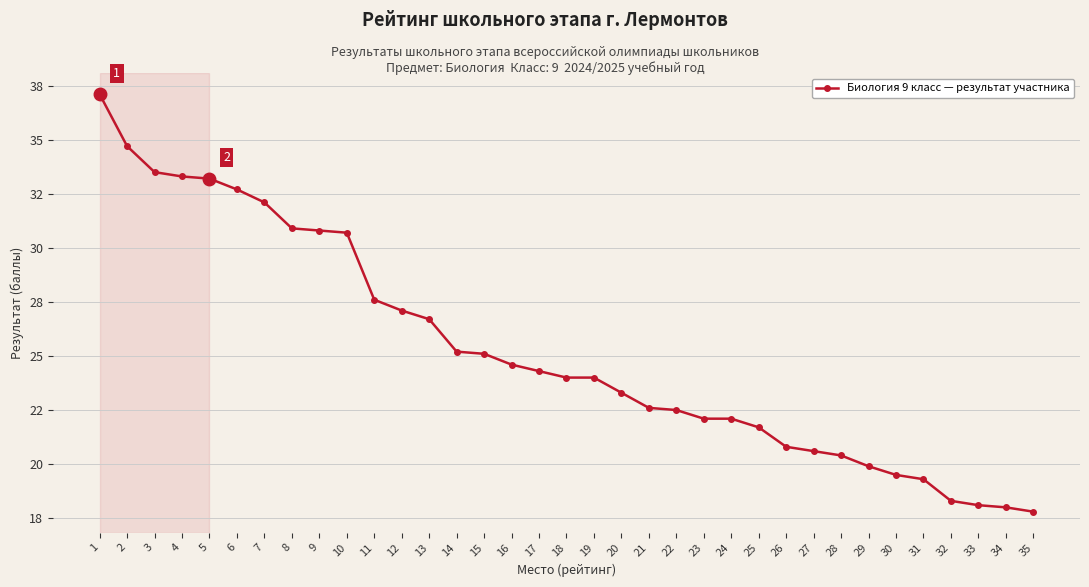

True or false: the data shows 33.5 at 3.

True